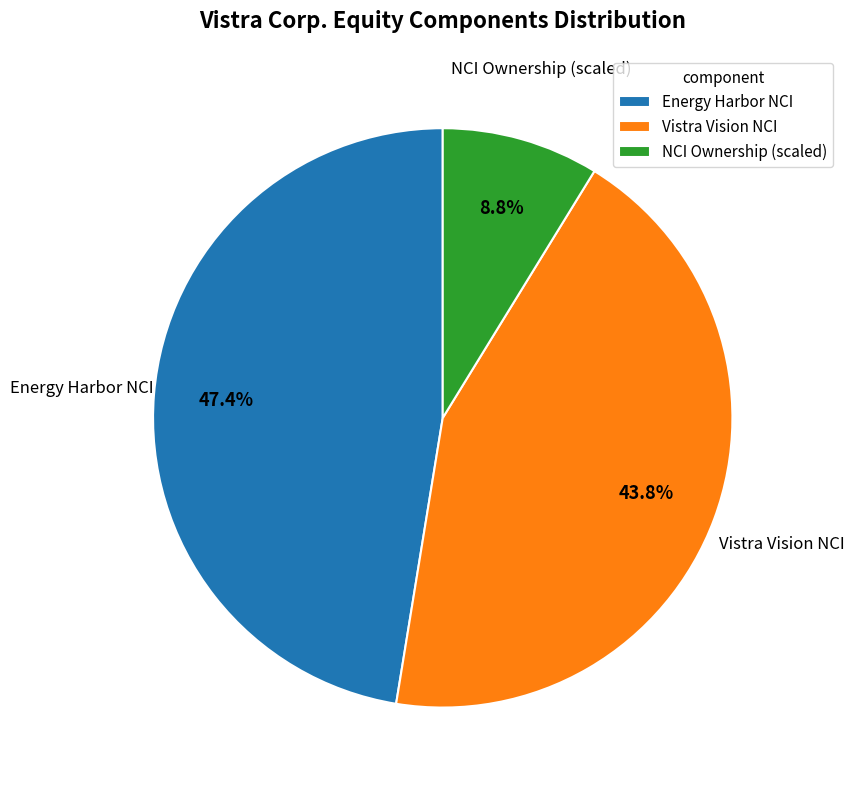

Is there a majority slice in this chart?

No